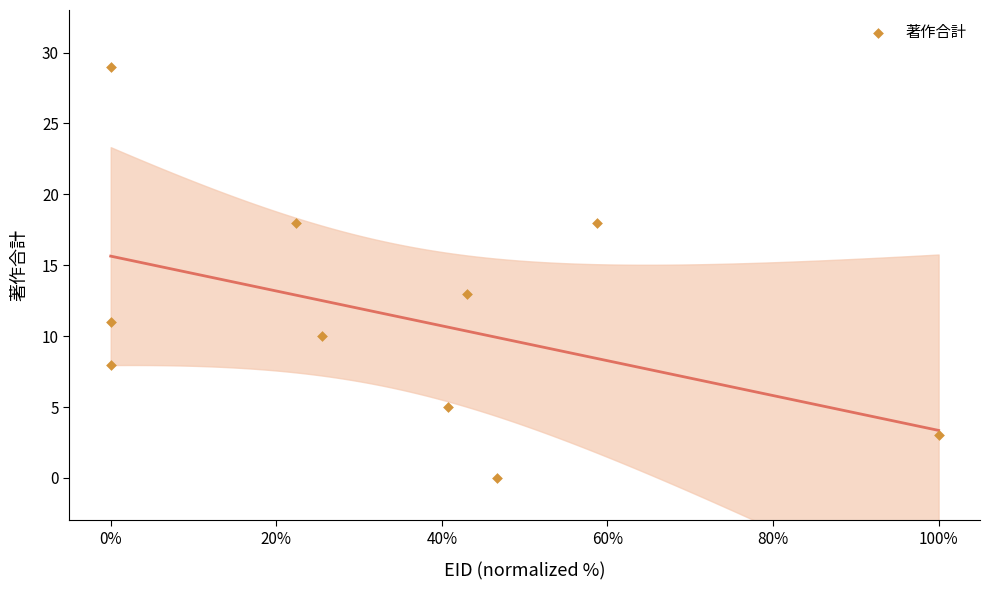

What is the average Y value?

12